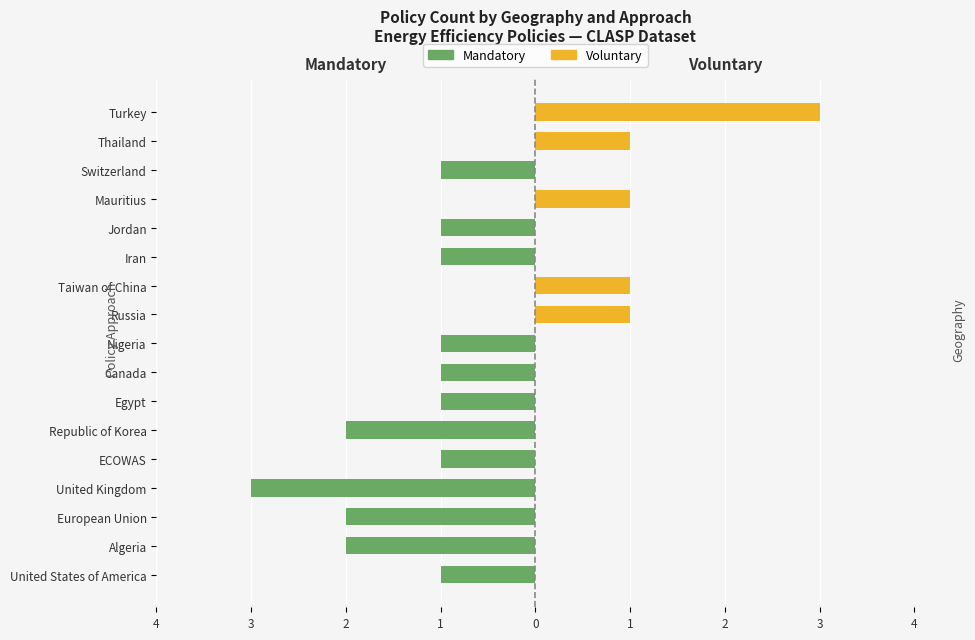

How many categories are shown in the chart?

17